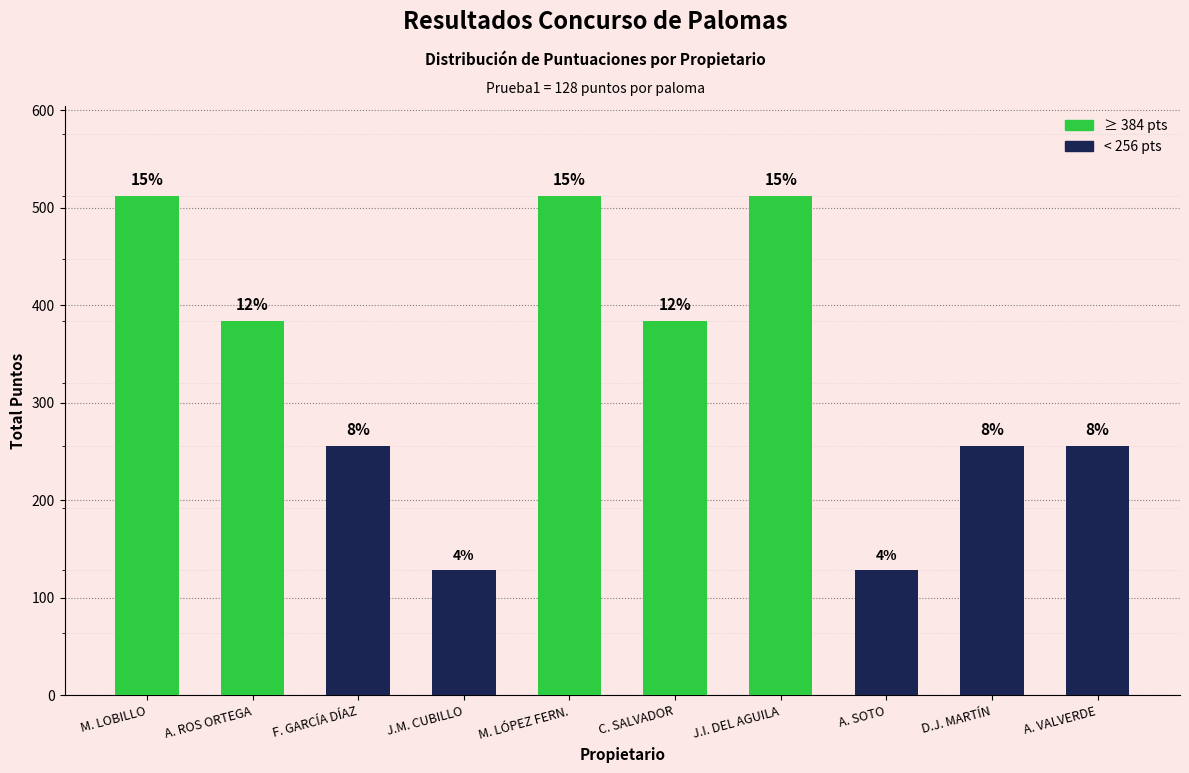

What is the label of the 5th bar from the left?

M. LÓPEZ FERN.